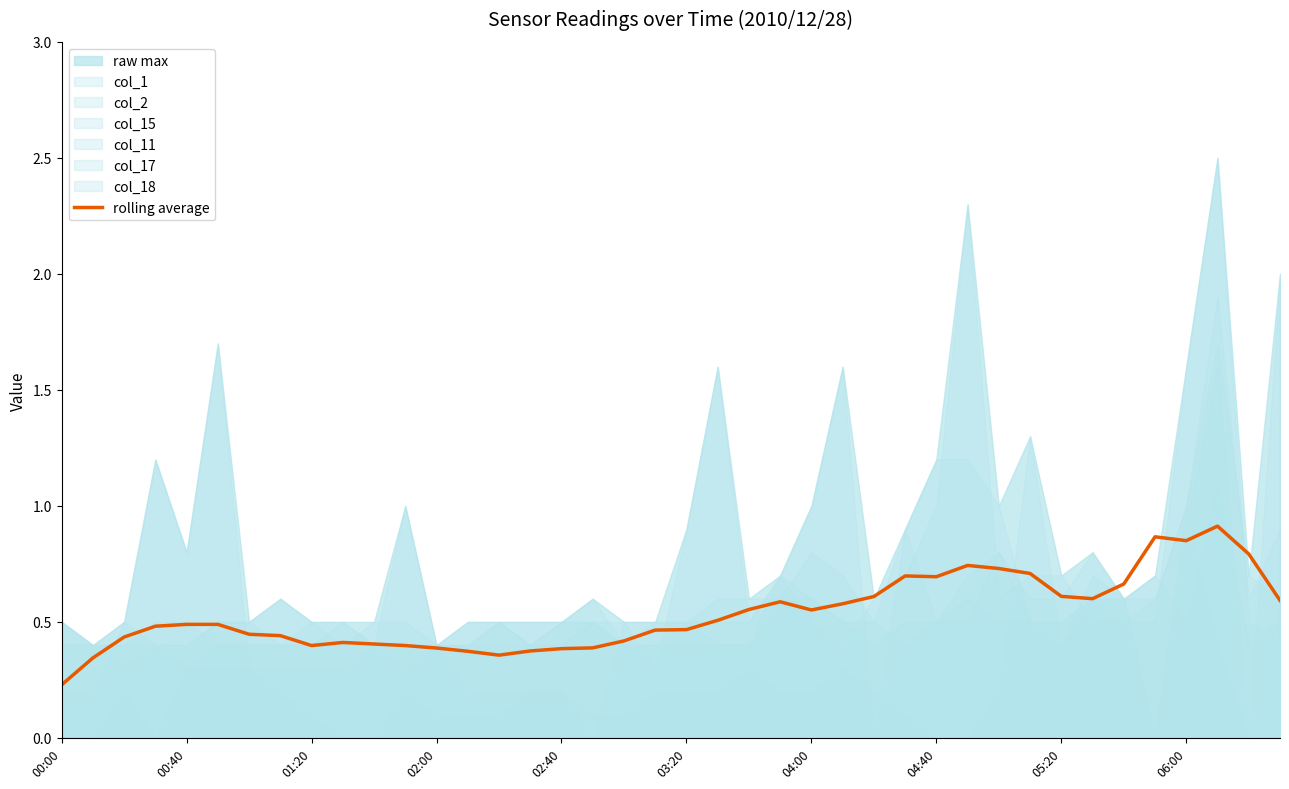

What position from the left is 15?

16